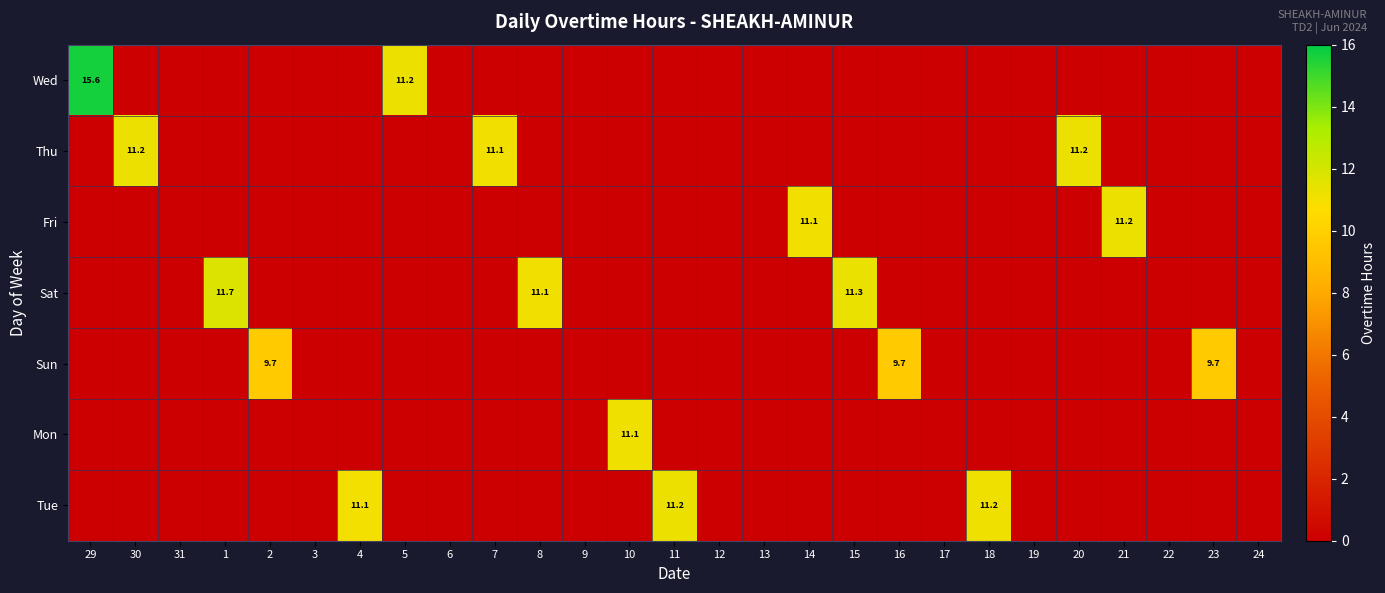

Count the number of categories in the chart.

27